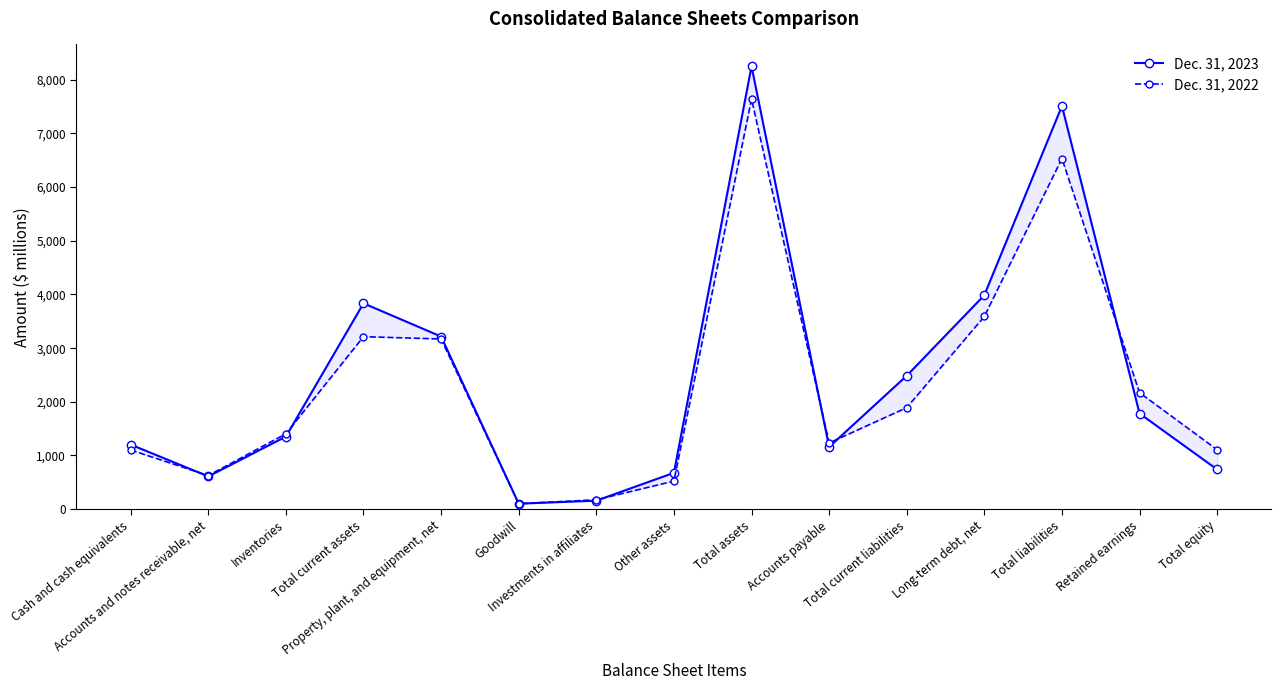

How many lines are shown in the chart?

2